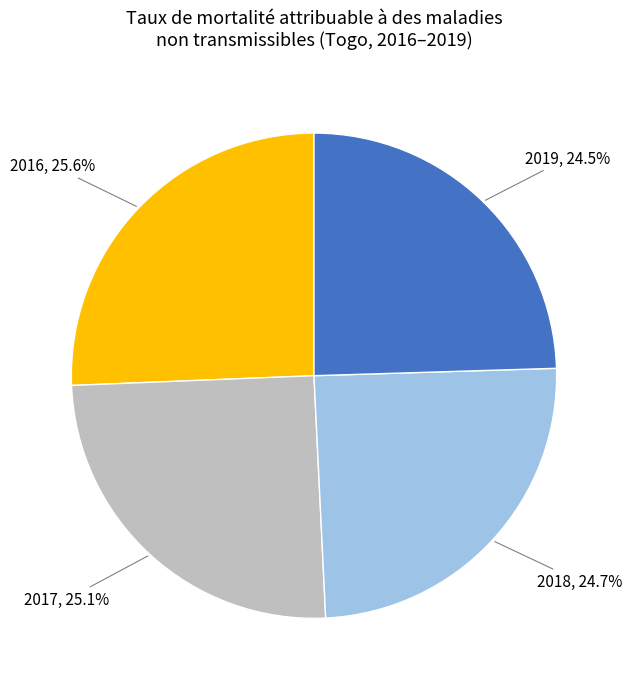

The 2018 slice represents 10% of the pie. True or false?

False